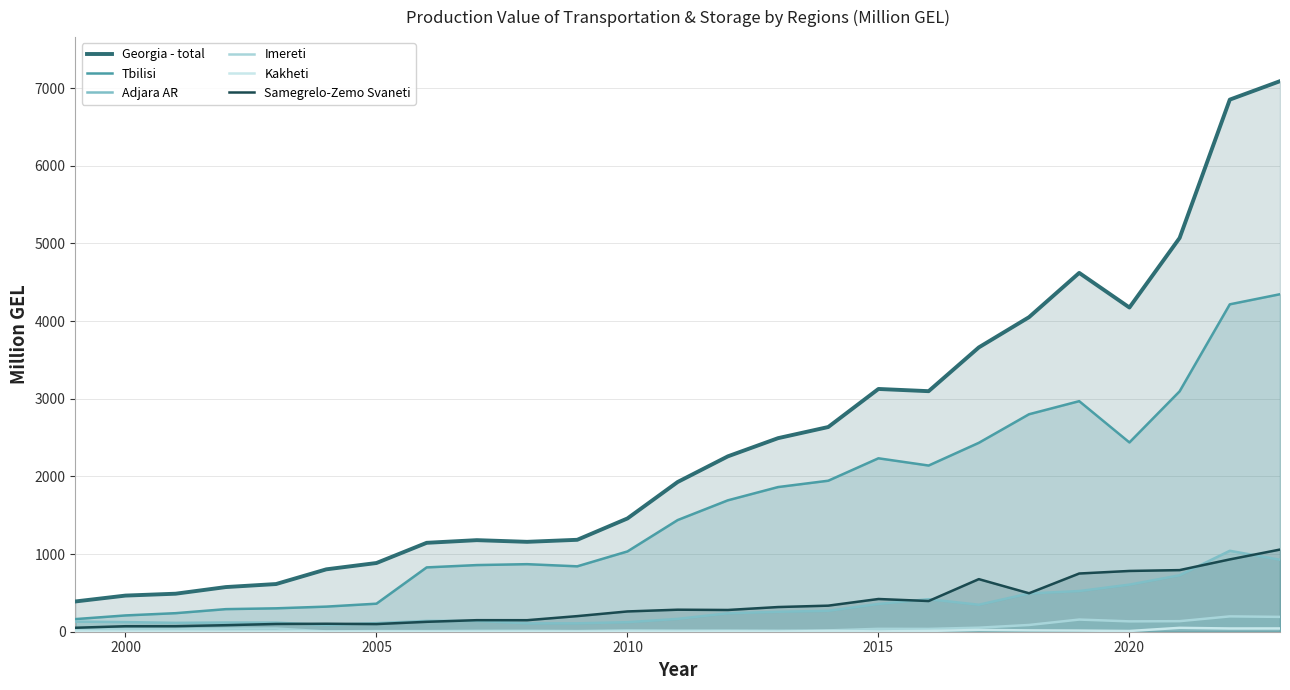

What is the highest value of the Imereti series?

197.6